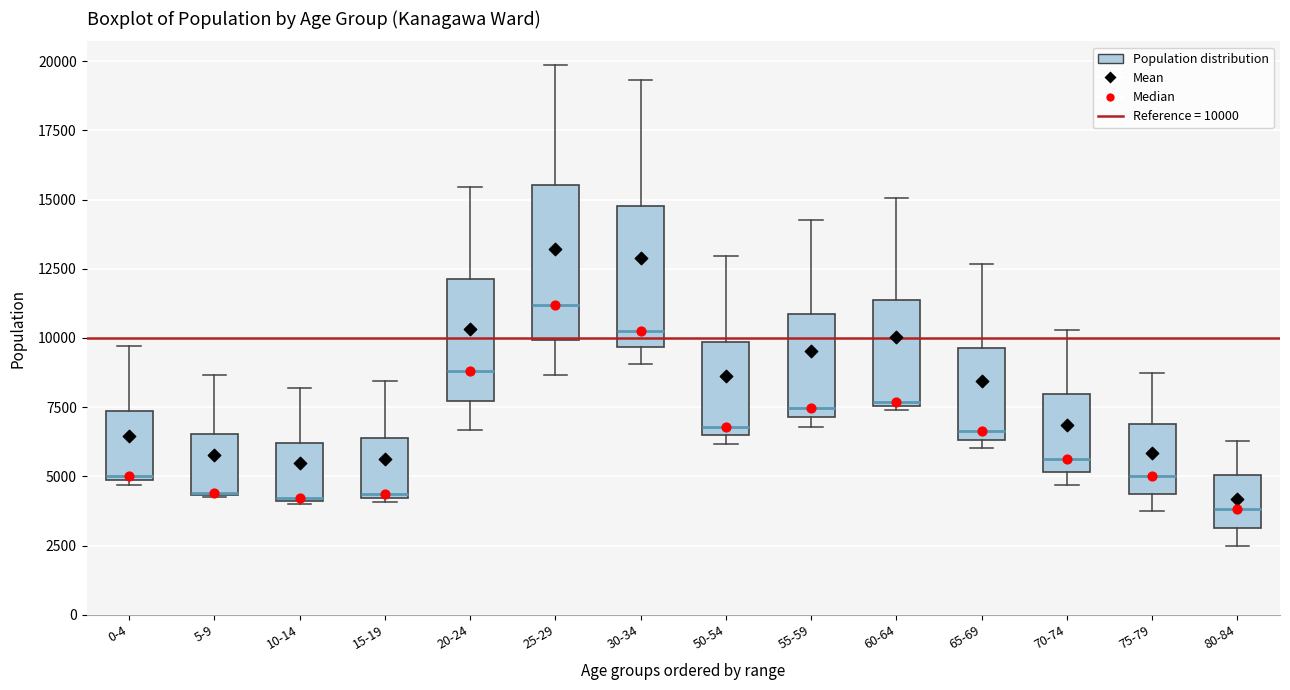

Where does the median line of the box for 20-24 sit on the y-axis? The values are not printed on the chart, so give them approximately, as read against the axis.

9000